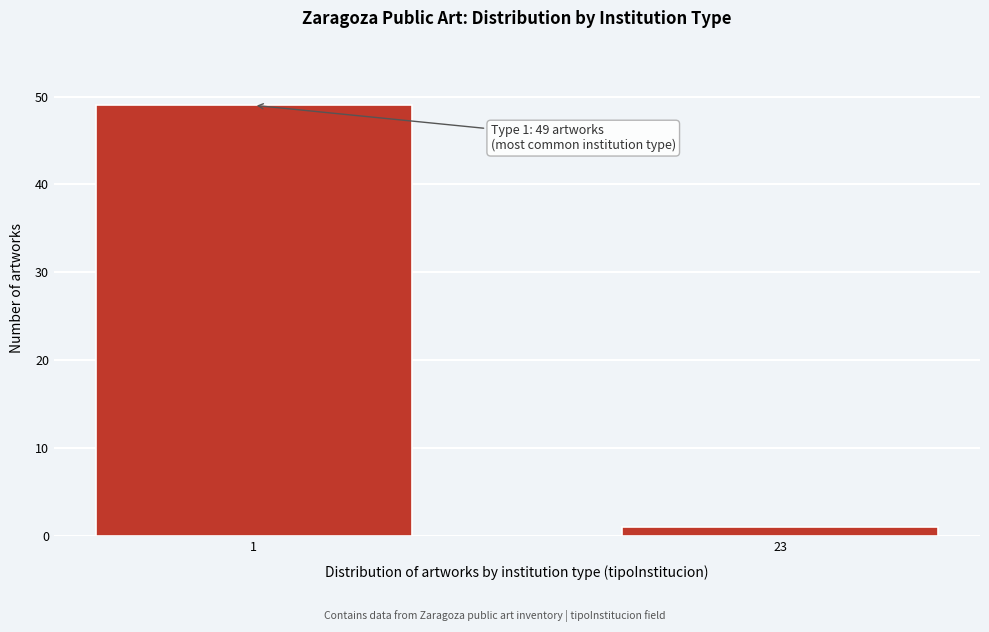

Reading left to right, list all the values displayed in this chart.

49	1